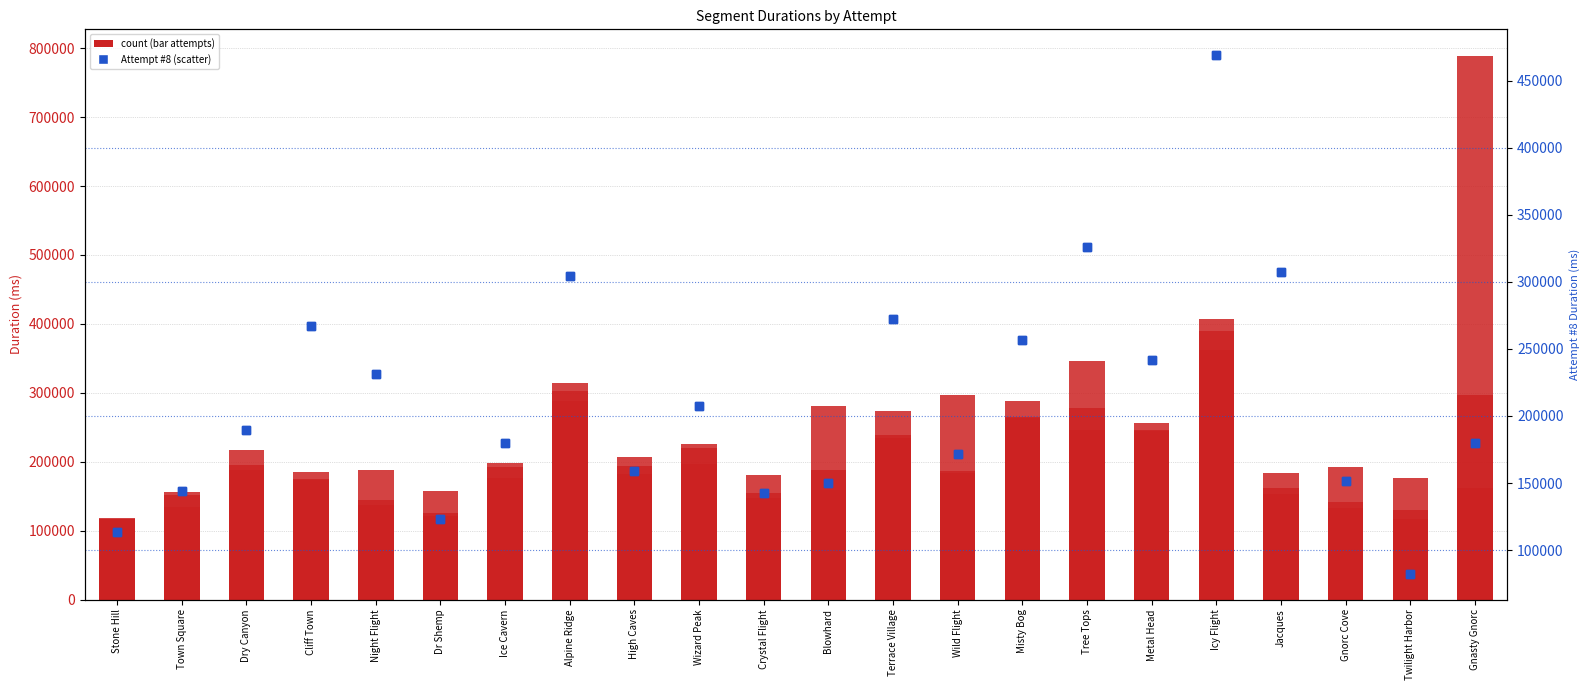

How many groups of bars are there?

22